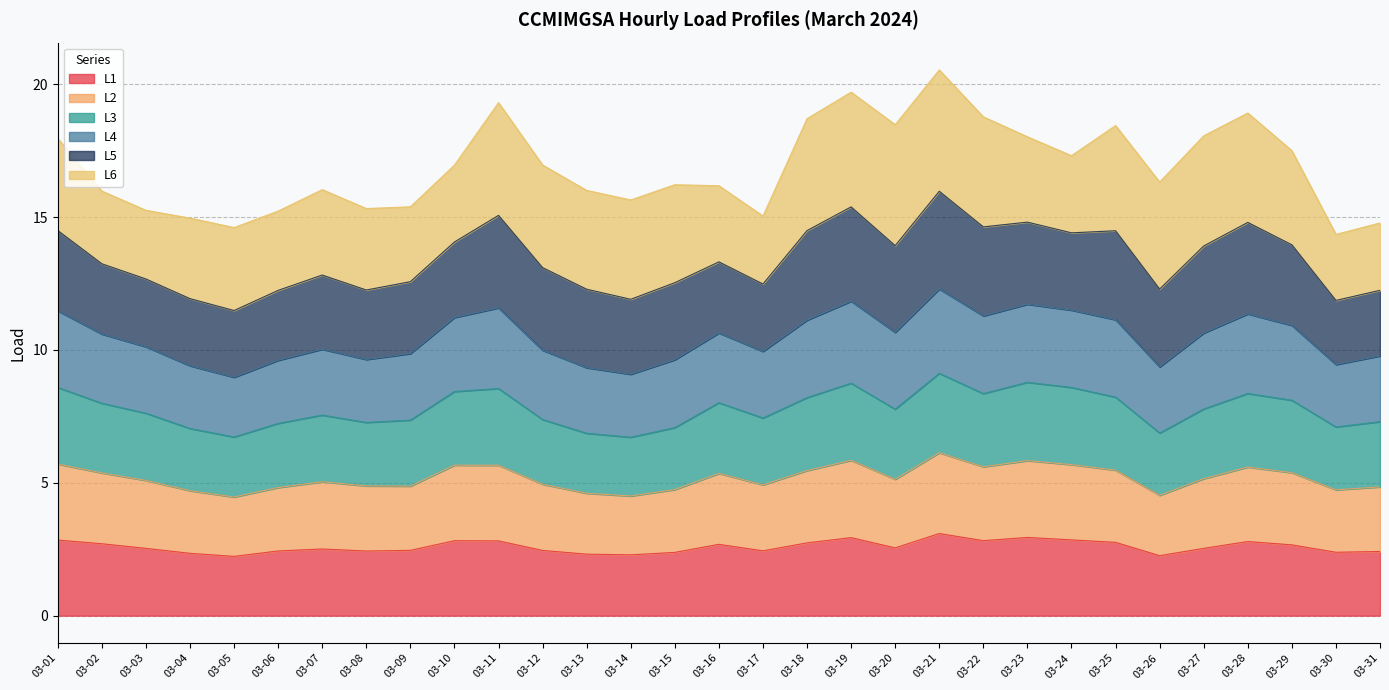

True or false: L1 has a value of 2.9 at 03-23.

True